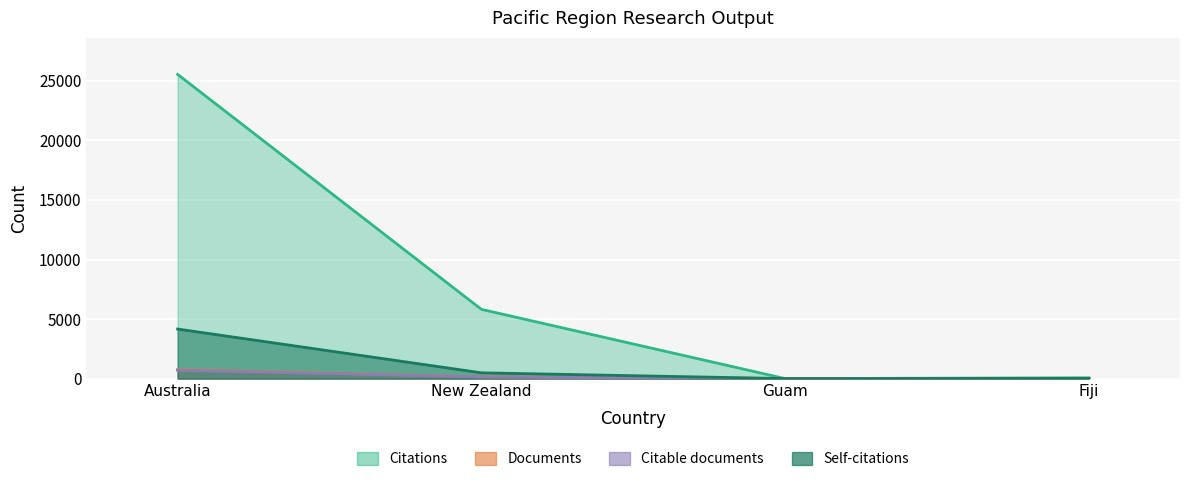

Which label corresponds to the smallest value in the chart?

Guam